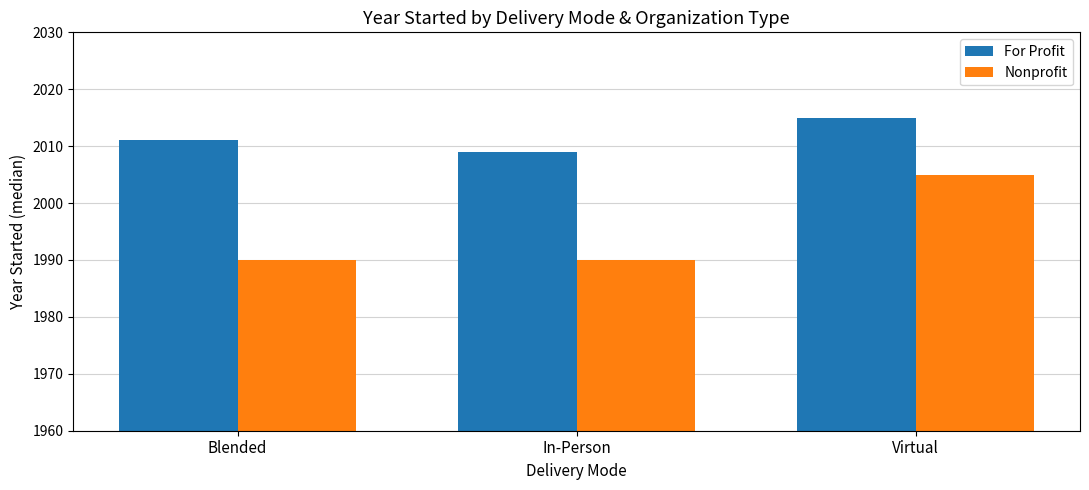

Reading left to right, transcribe all the data shown in this chart.

For Profit: Blended=2011	In-Person=2009	Virtual=2015
Nonprofit: Blended=1990	In-Person=1990	Virtual=2005